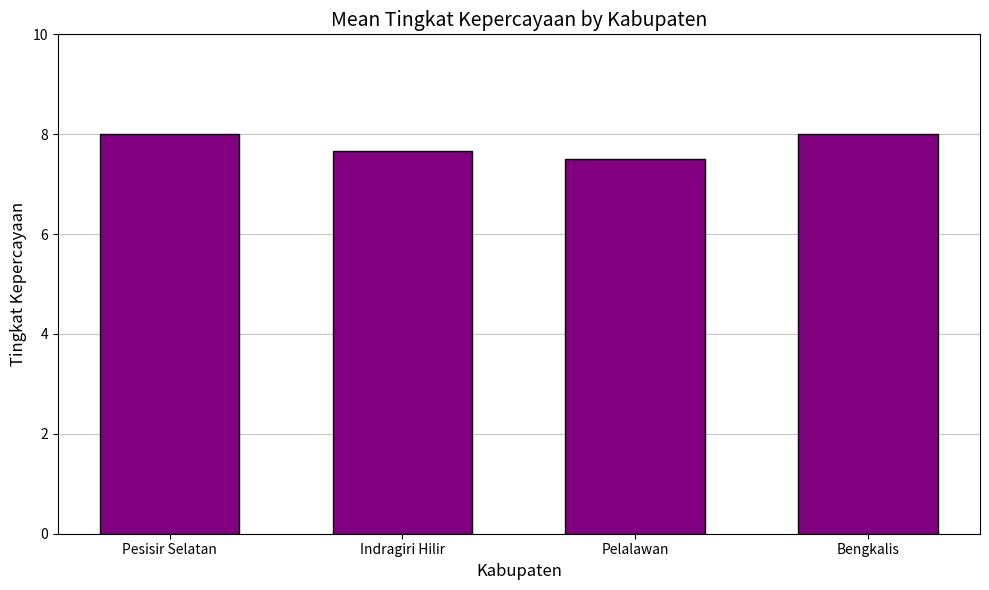

Where is the data nearest to the value 7?

Pelalawan